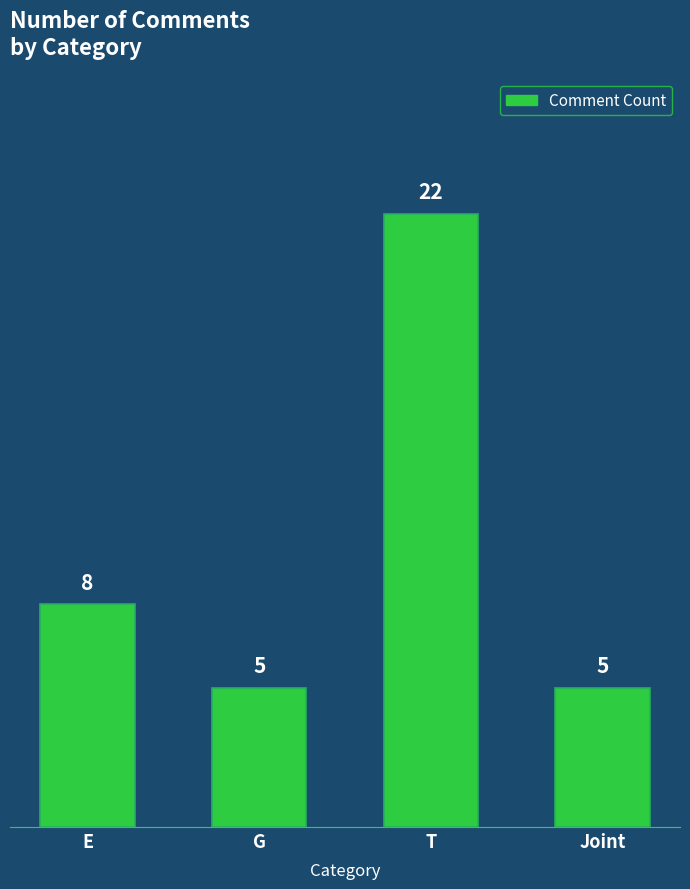

What is the average value?

10